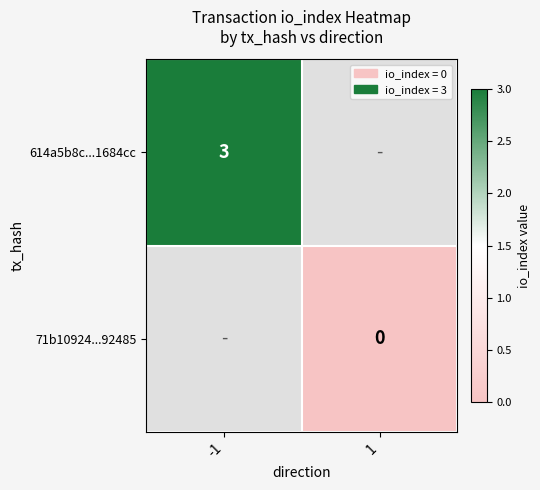

What is the greatest value displayed?

3.0